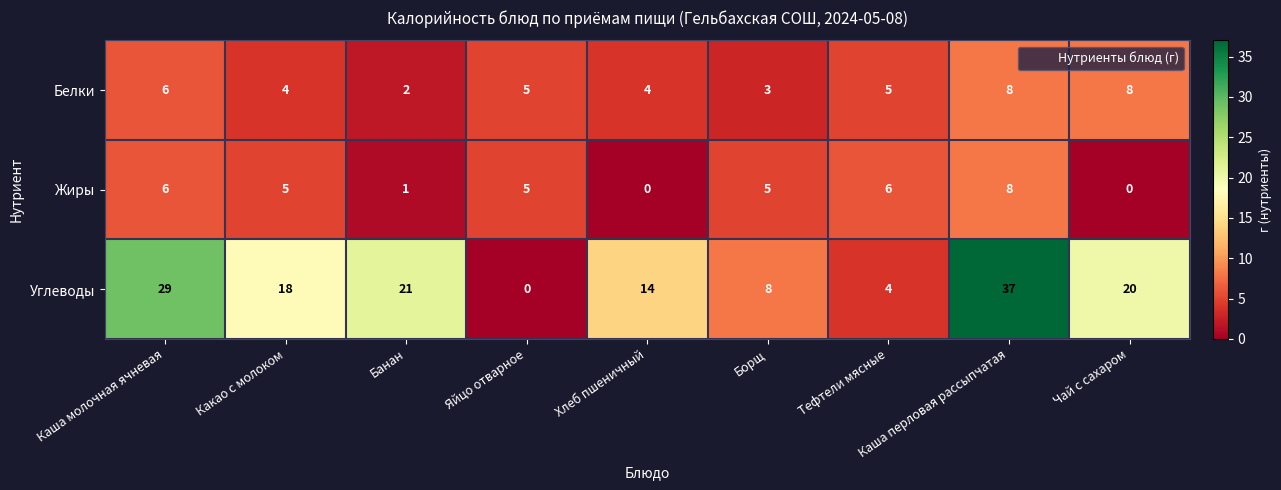

What is the greatest value displayed?

37